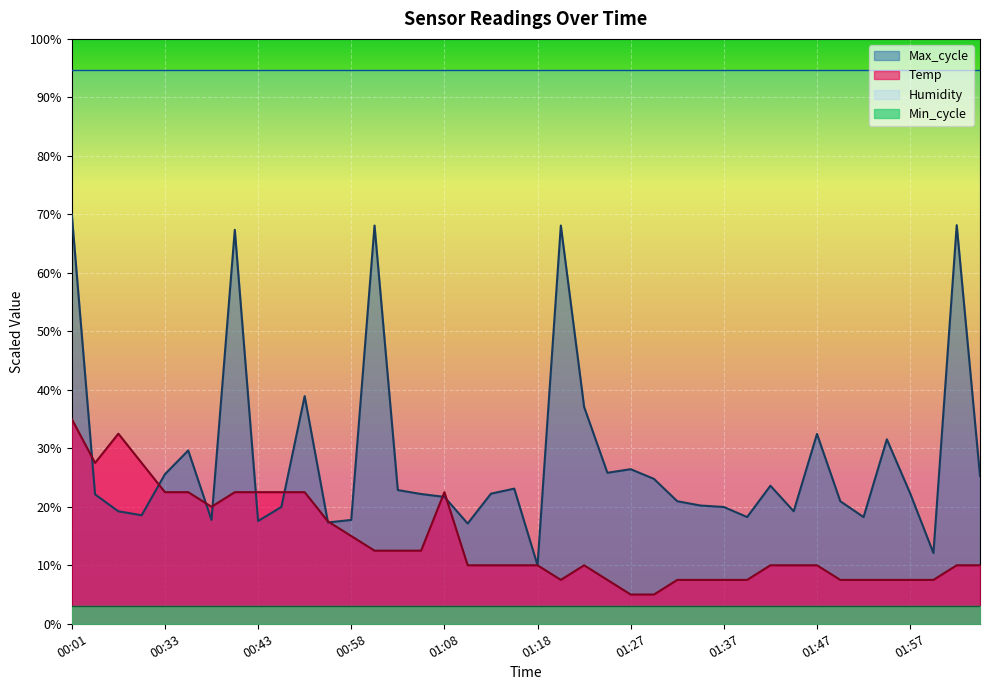

Where does the data first go above 10?

00:01